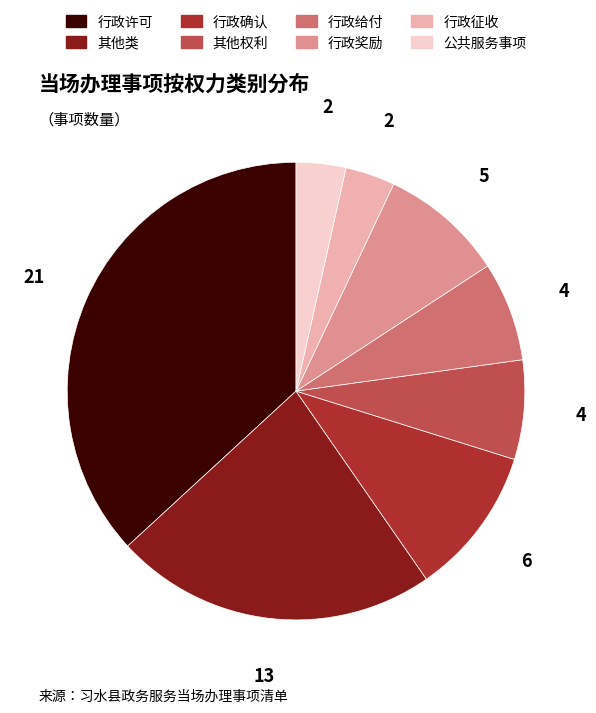

Count the number of slices in the pie.

8